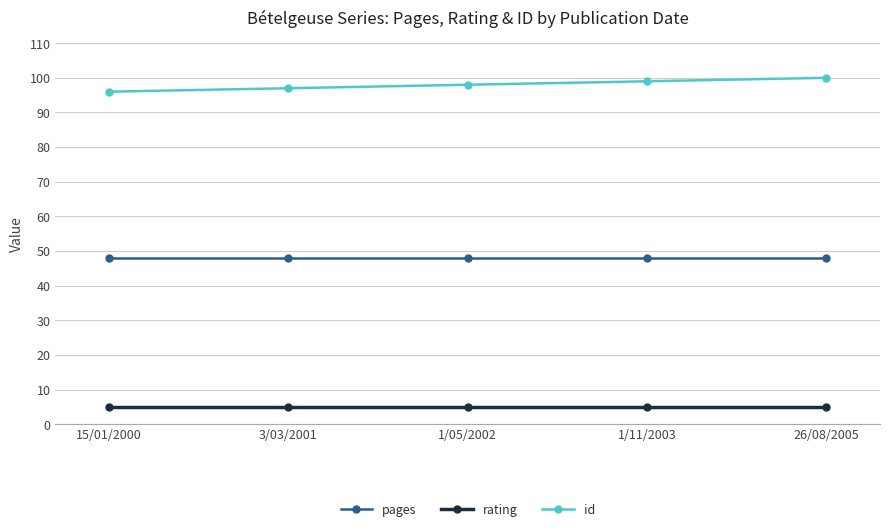

Which series has the largest total across all categories?

id